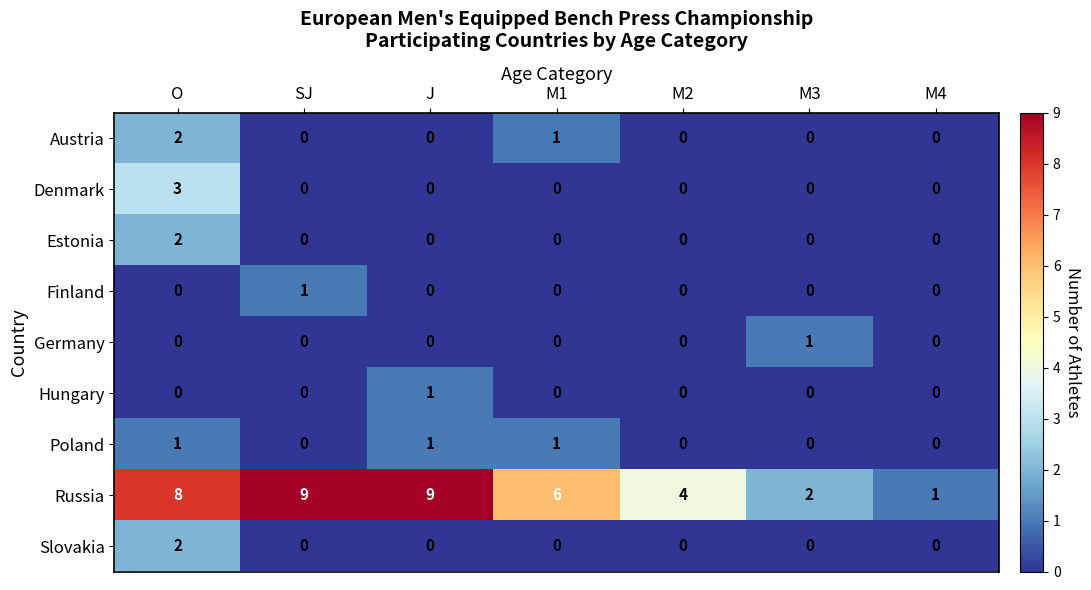

How many Russia values are between 2 and 9?

6